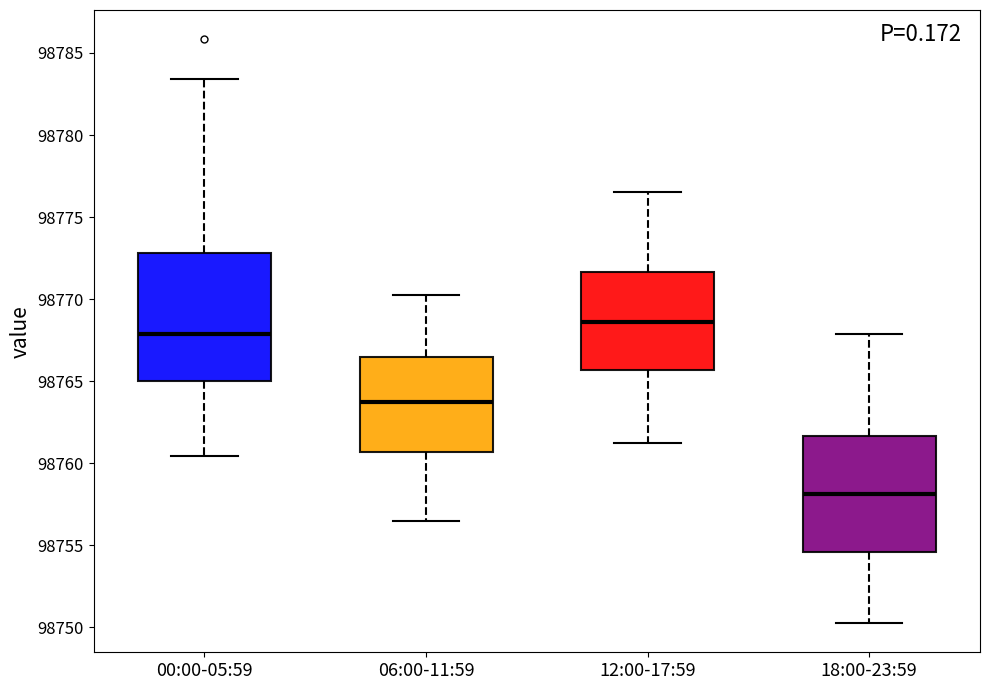

Which box's median line is the lowest?

18:00-23:59